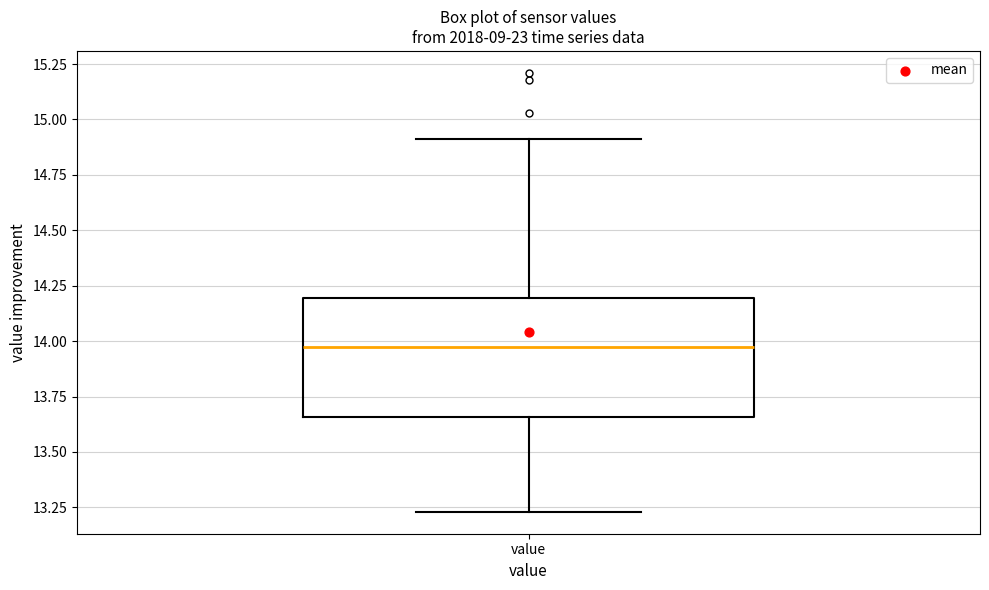

Transcribe this box plot: give where the median line is, the range the box spans, and where the two whiskers end, as read against the y-axis. The values are not printed on the chart, so give them approximately, as read against the axis.

median 14.00, box 13.65 to 14.20, whiskers 13.25 to 14.90